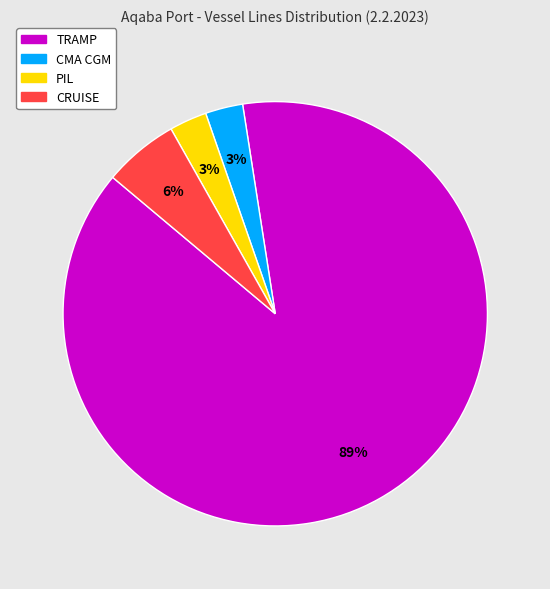

What is the ratio of the value at CRUISE to the value at CMA CGM?

2.0